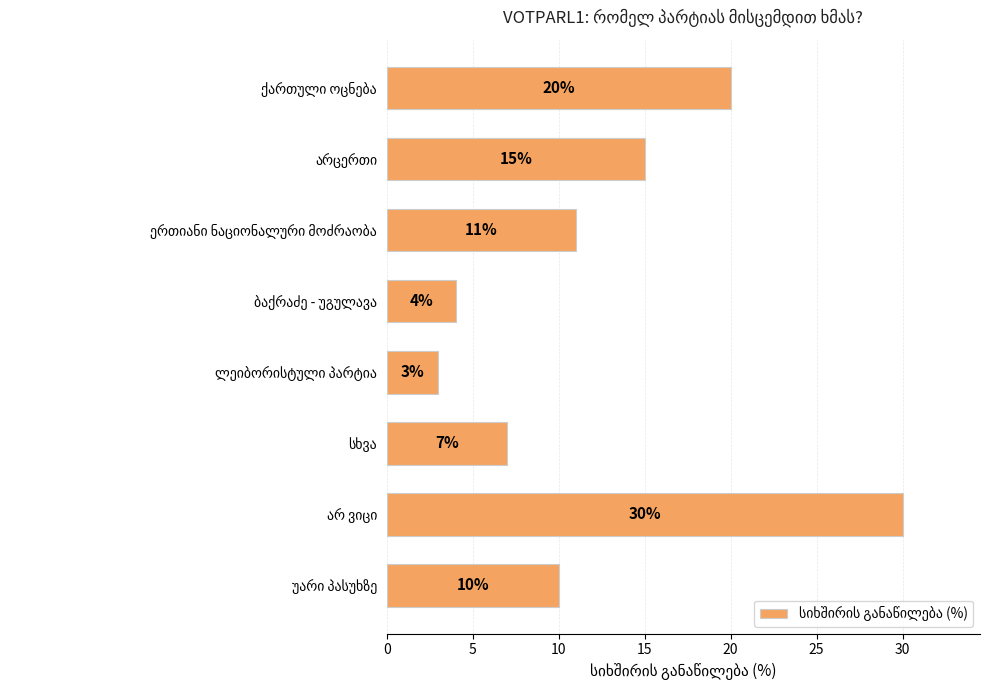

What is the smallest value displayed?

3